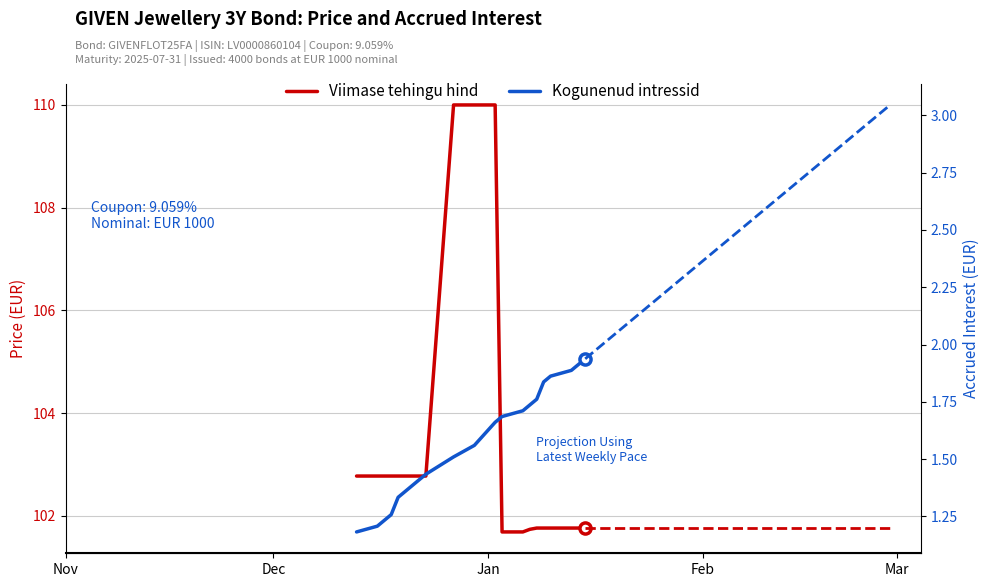

True or false: Viimase tehingu hind and Kogunenud intressid cross at least once.

False